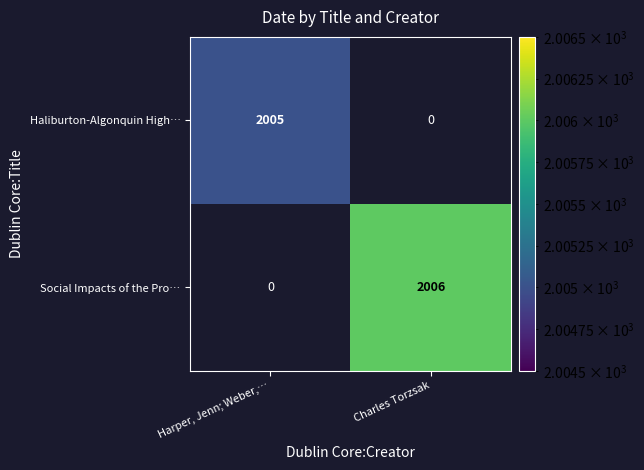

Which series has the widest spread of values?

Social Impacts of the Pro…